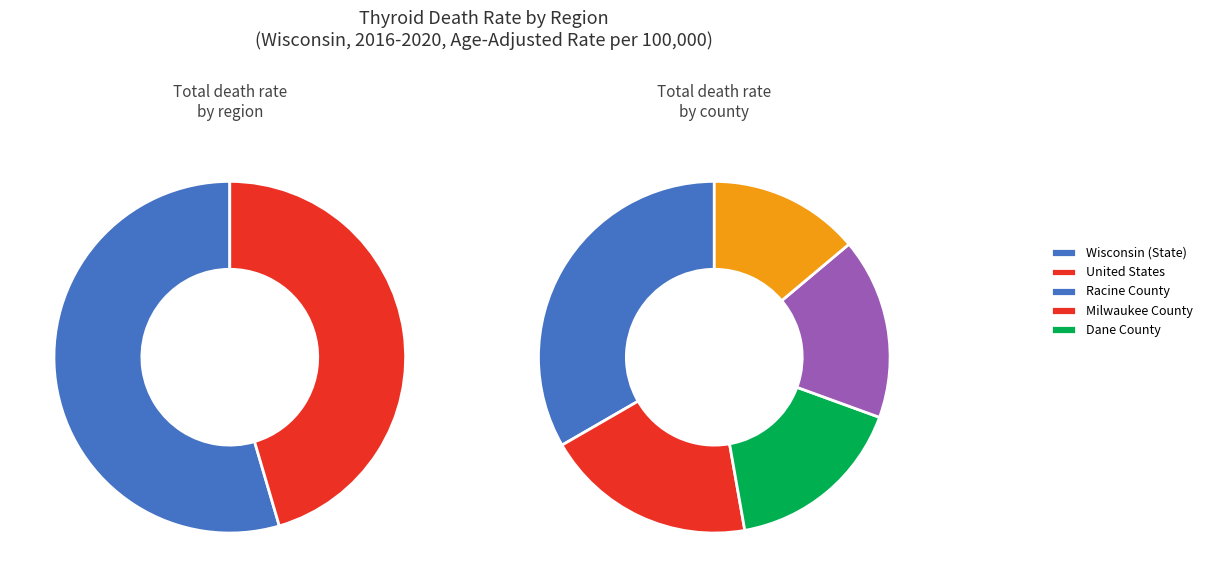

To the nearest percent, what is the difference between the largest and smallest slice percentages?

19%